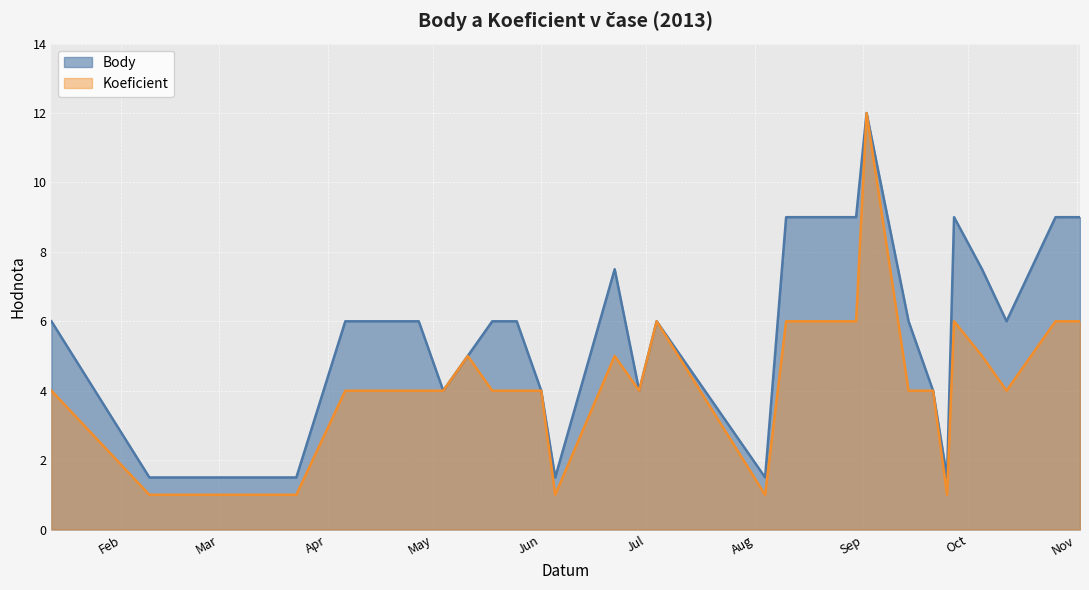

What is the maximum value shown in the chart?

12.0